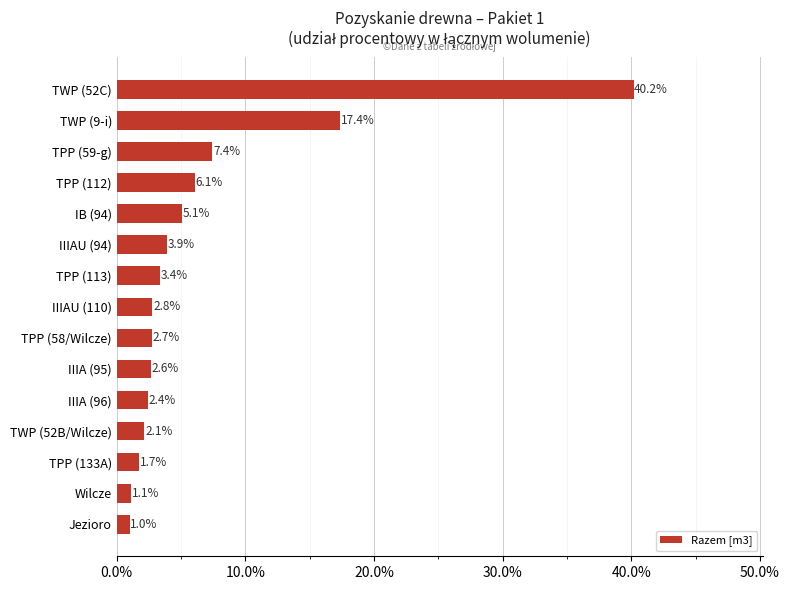

List the labels in order of value, smallest first.

Jezioro, Wilcze, TPP (133A), TWP (52B/Wilcze), IIIA (96), IIIA (95), TPP (58/Wilcze), IIIAU (110), TPP (113), IIIAU (94), IB (94), TPP (112), TPP (59-g), TWP (9-i), TWP (52C)